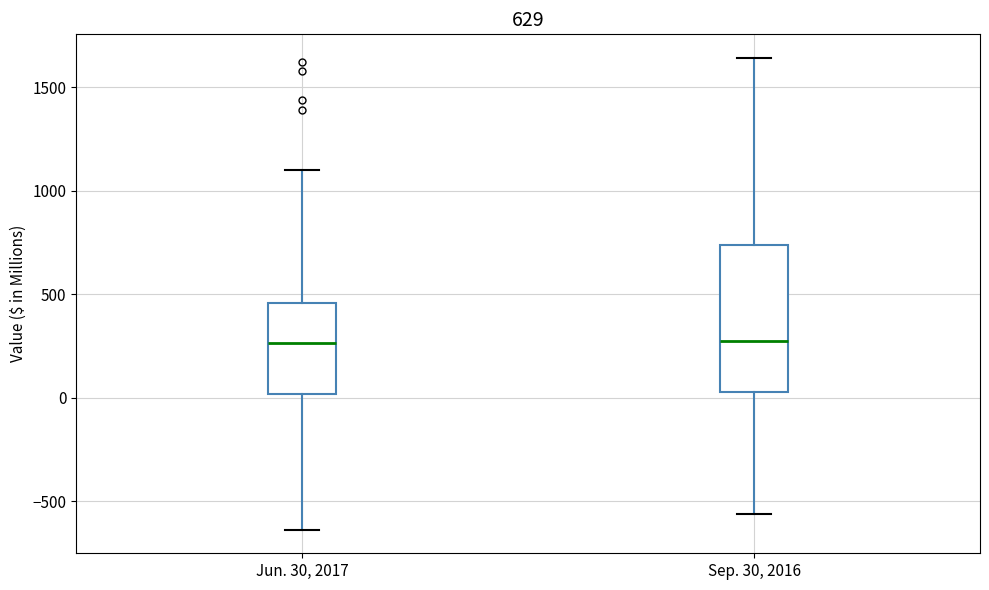

Comparing the boxes themselves (not the whiskers), which one is the tallest?

Sep. 30, 2016